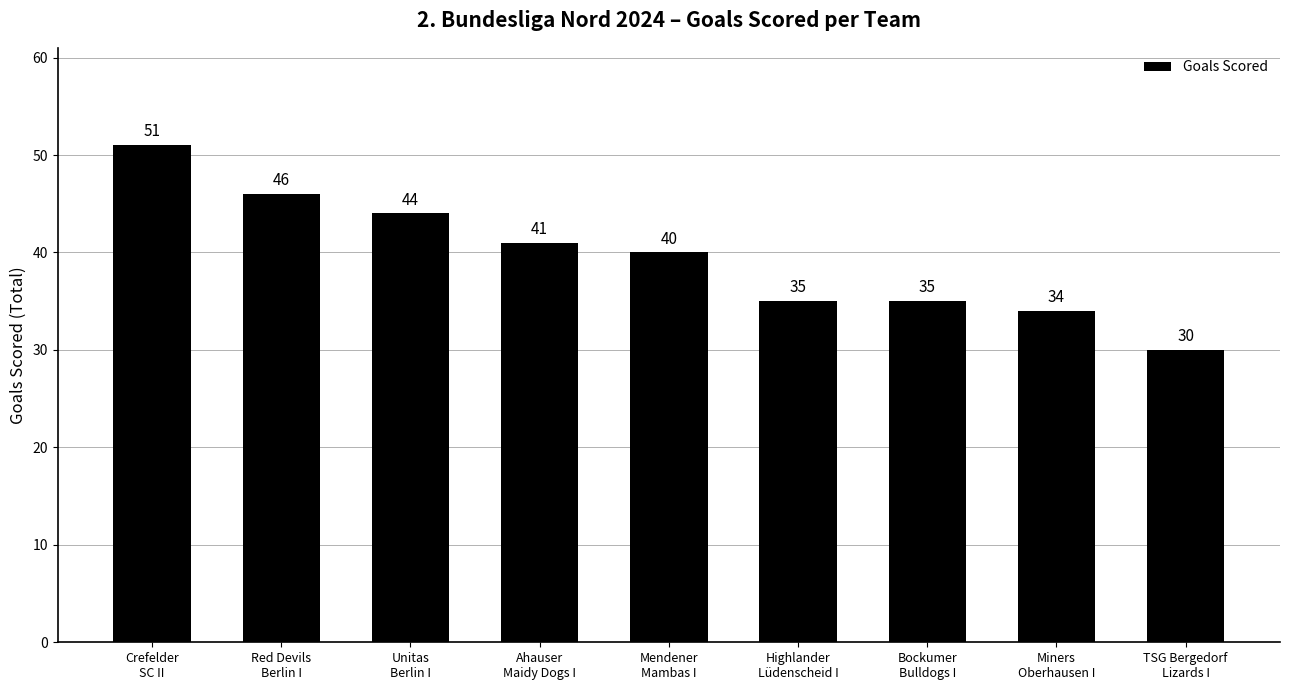

True or false: the data shows 30 at TSG Bergedorf
Lizards I.

True